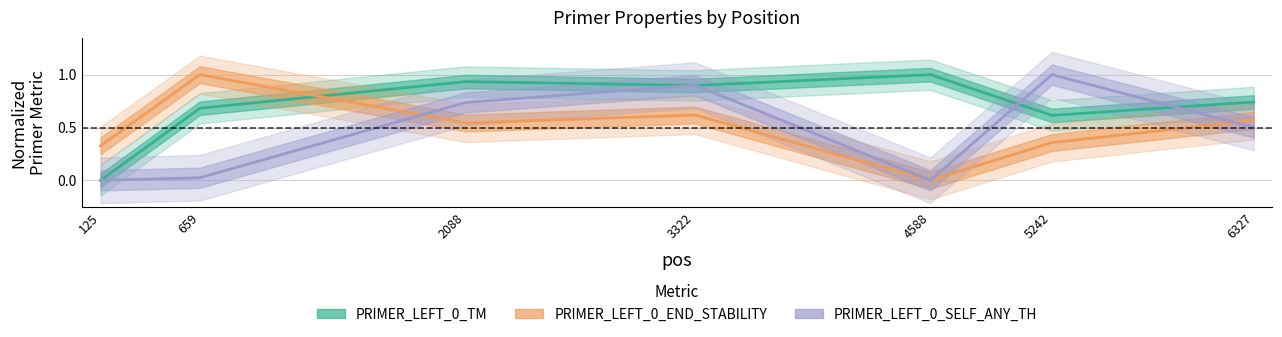

At how many categories does at least one series exceed 0?

7